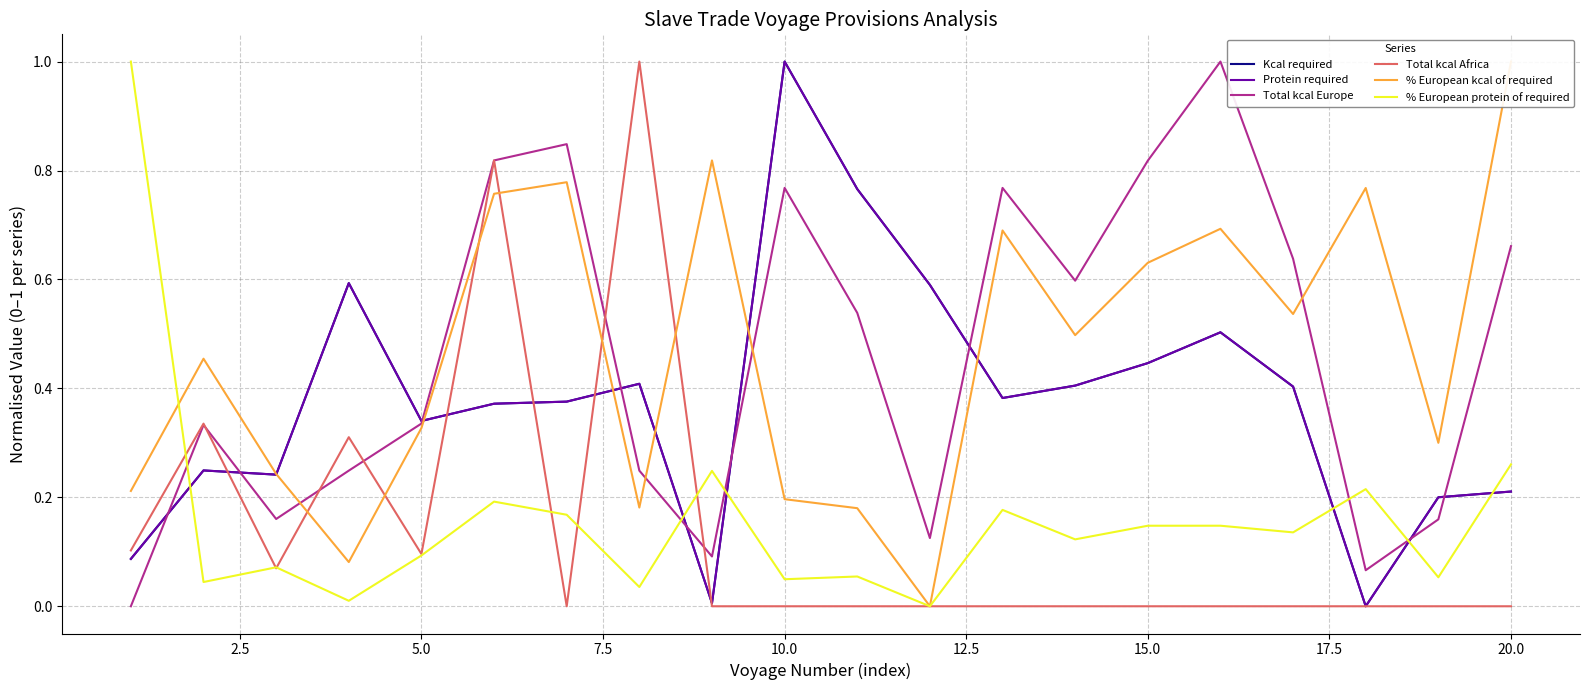

True or false: Kcal required has more than 2 interior local peaks.

True